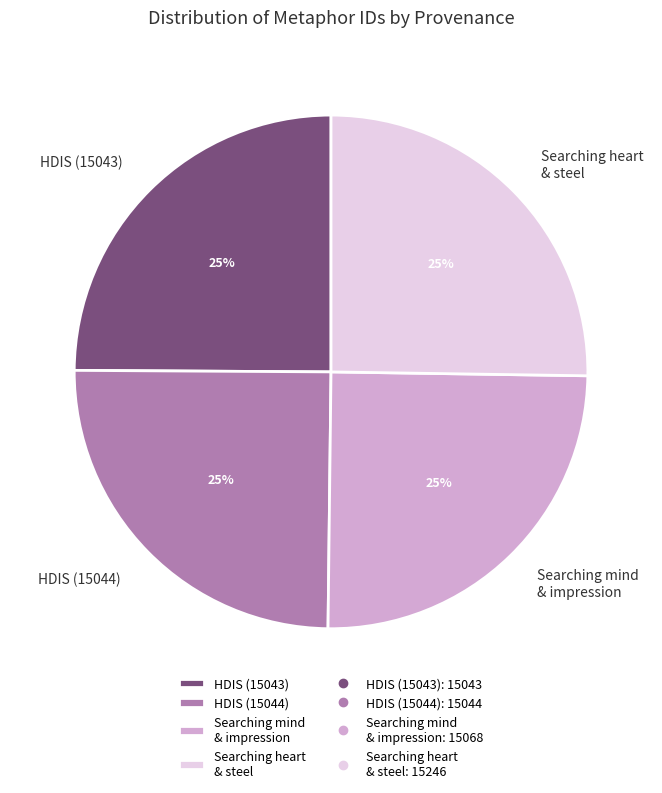

Approximately how many times larger is the value at Searching heart & steel compared to HDIS (15043)?

1.0